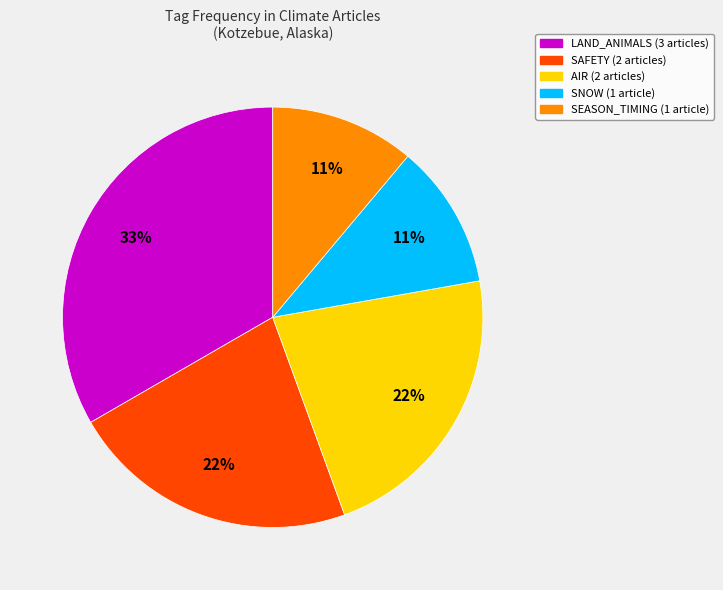

Is there any slice that represents more than half of the pie?

No